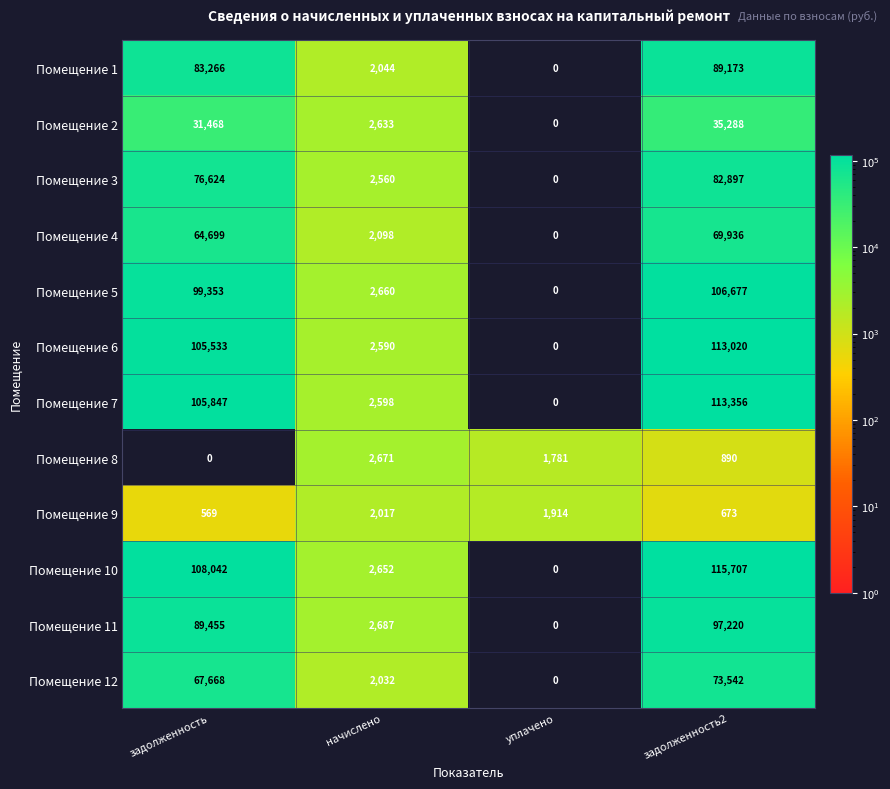

At how many categories does at least one series exceed 97526?

2